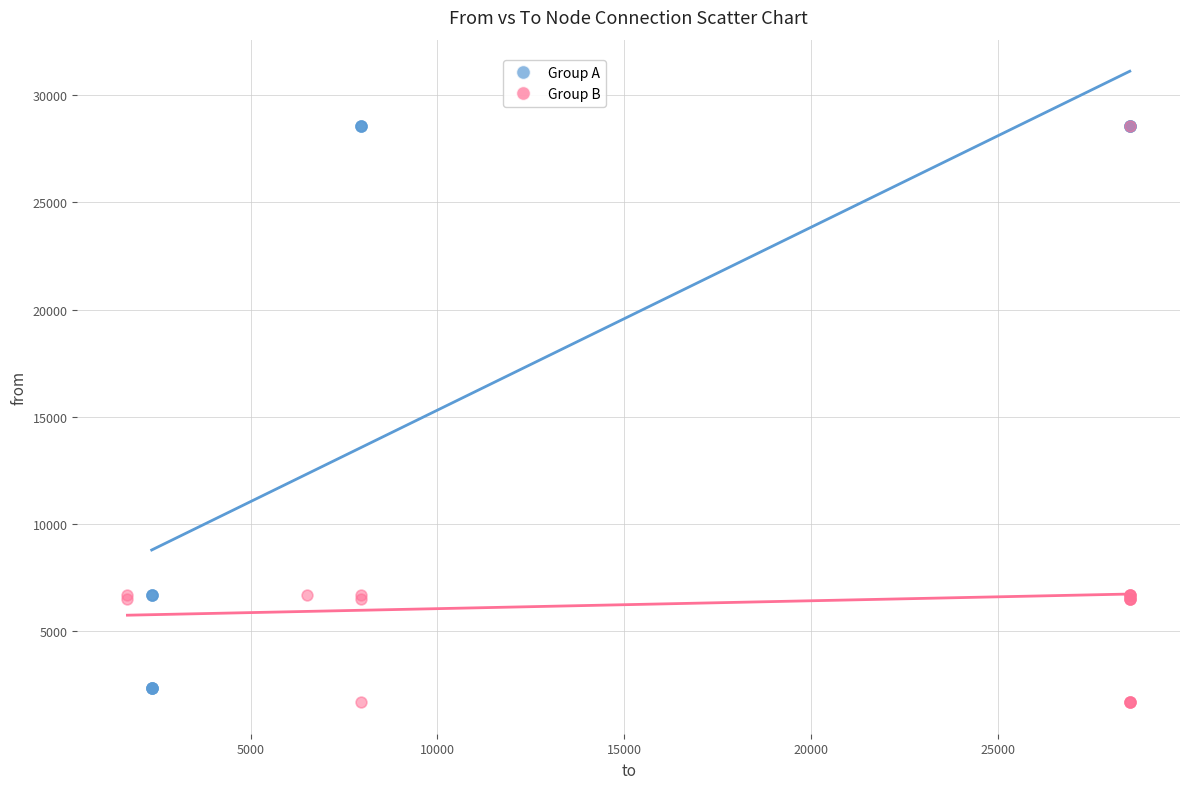

Which series has the largest Y range (max minus min)?

Group B